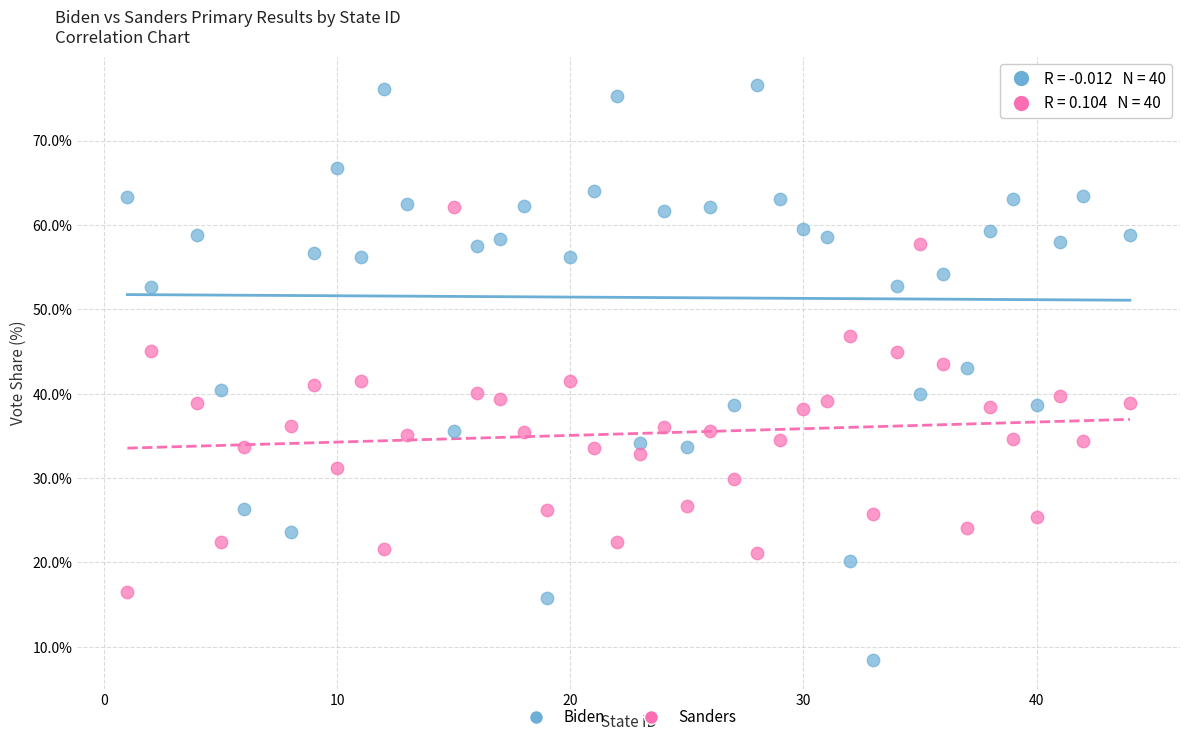

Across all data points, what is the range of X values (max minus min)?

43.0